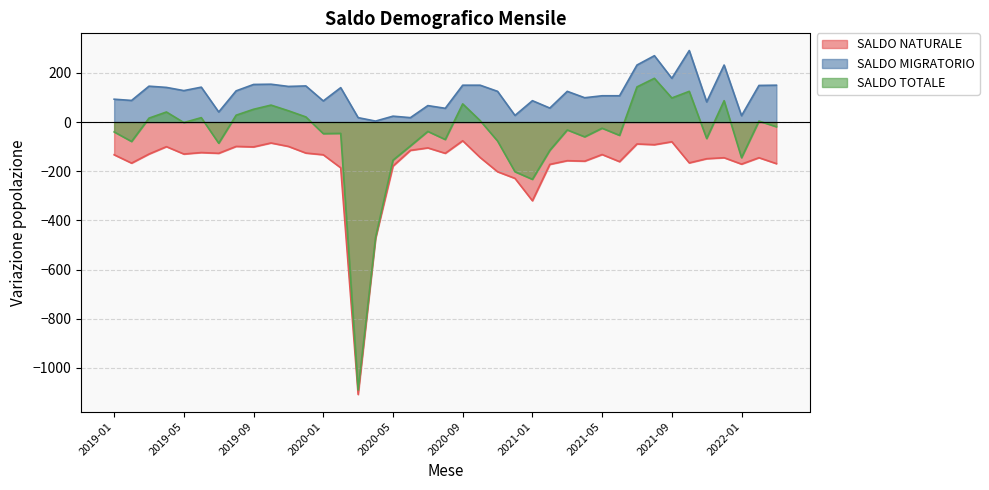

At which category is the sum across all series the highest?

2021-08